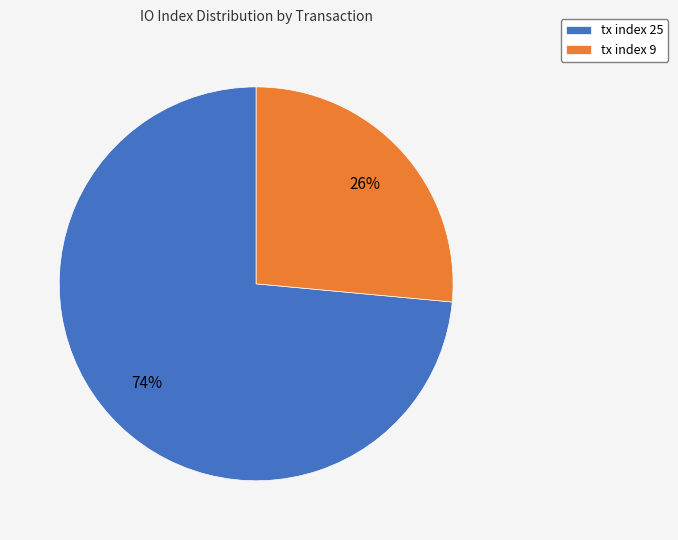

To the nearest percent, what is the combined percentage of tx index 25 and tx index 9?

100%